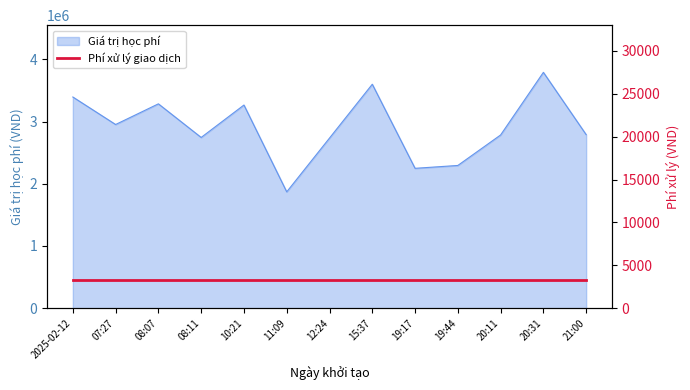

What is the value of the 2nd point from the left?

2952000